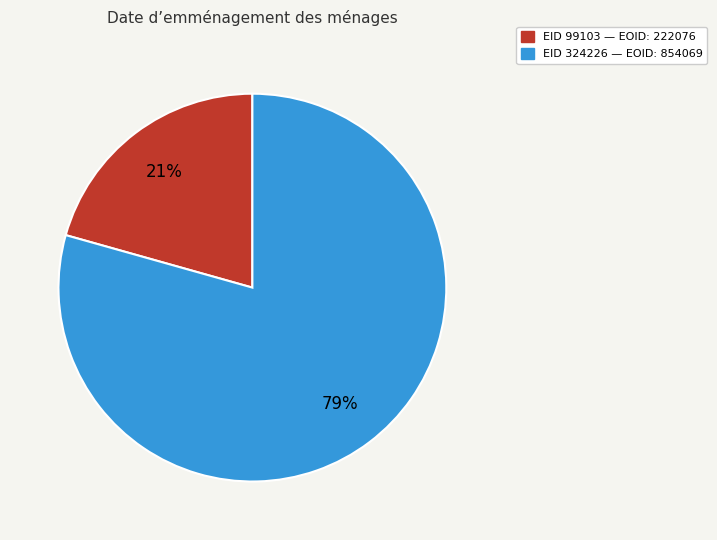

Does any single category account for the majority?

Yes